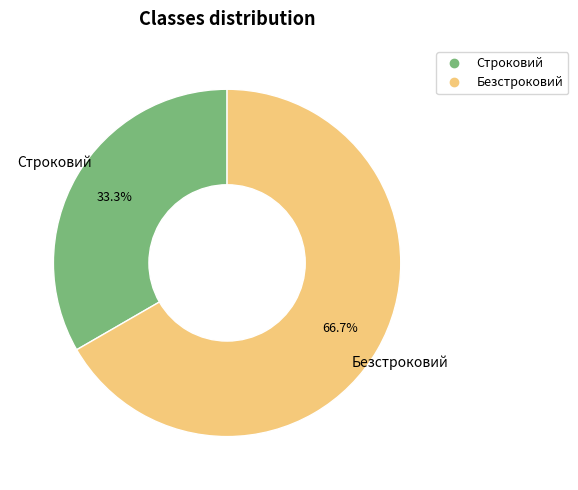

Is Безстроковий the majority of the pie?

Yes